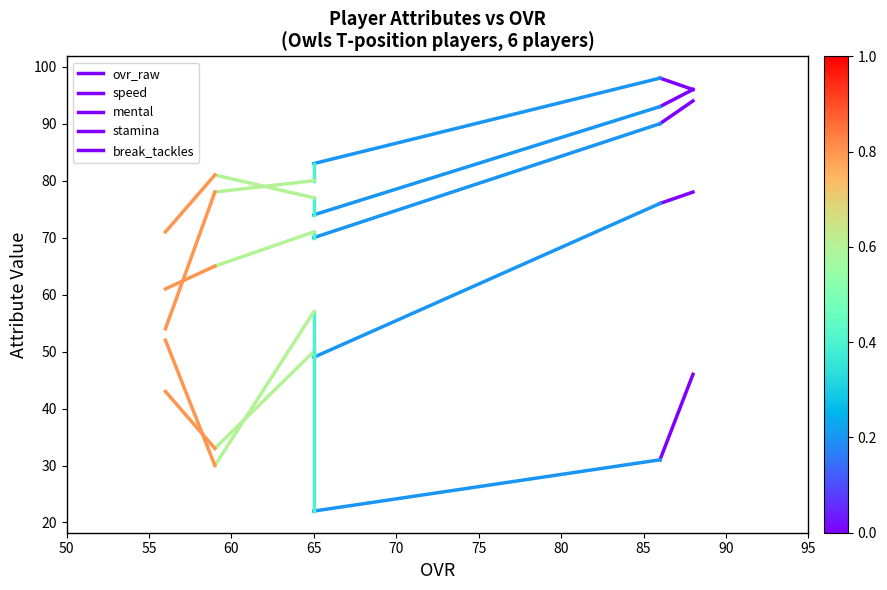

Is the value of speed at 55 greater than the value of stamina at 55?

No